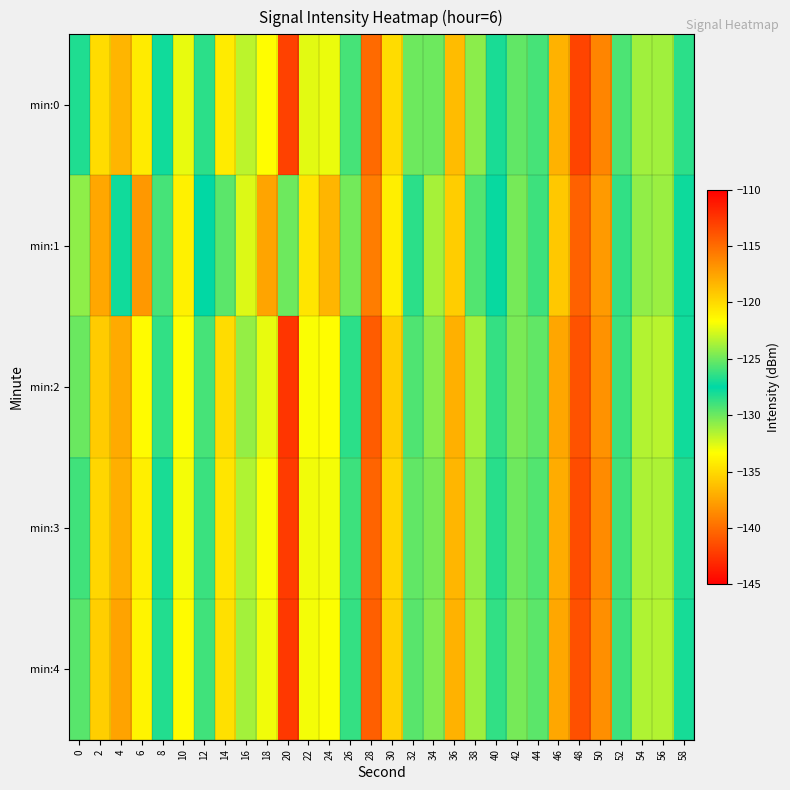

At which category does the chart reach its peak across all series?

20